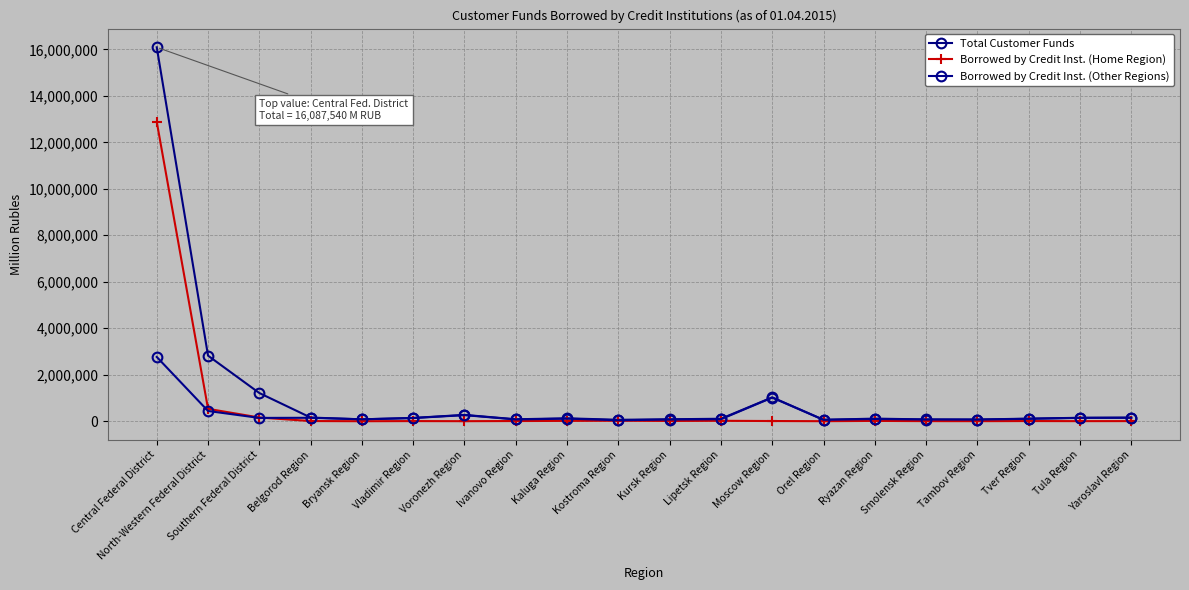

What is the label of the 5th point from the right?

Smolensk Region